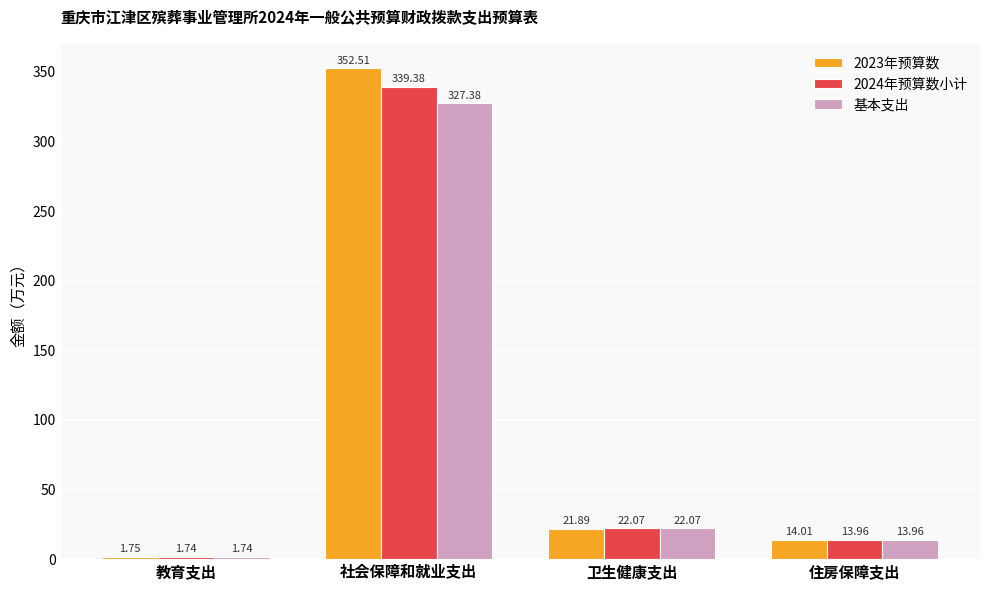

What is the average value of the 2024年预算数小计 series?

94.3